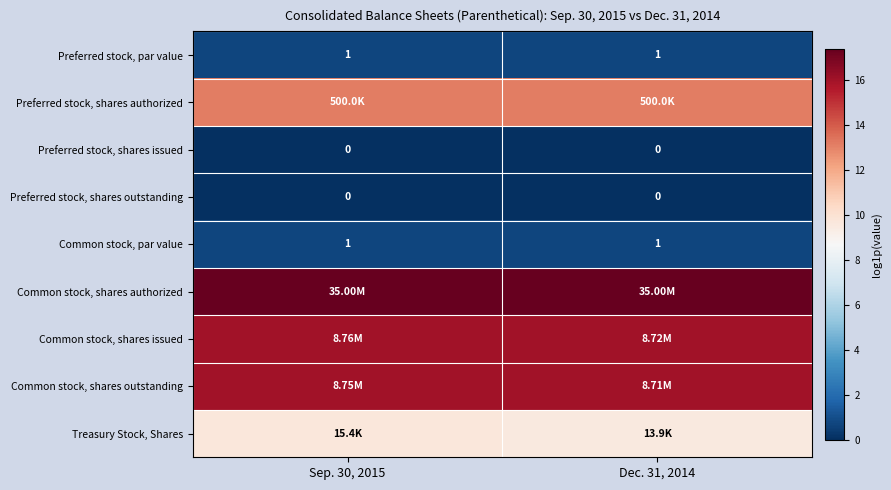

Which label corresponds to the smallest value in the chart?

Sep. 30, 2015